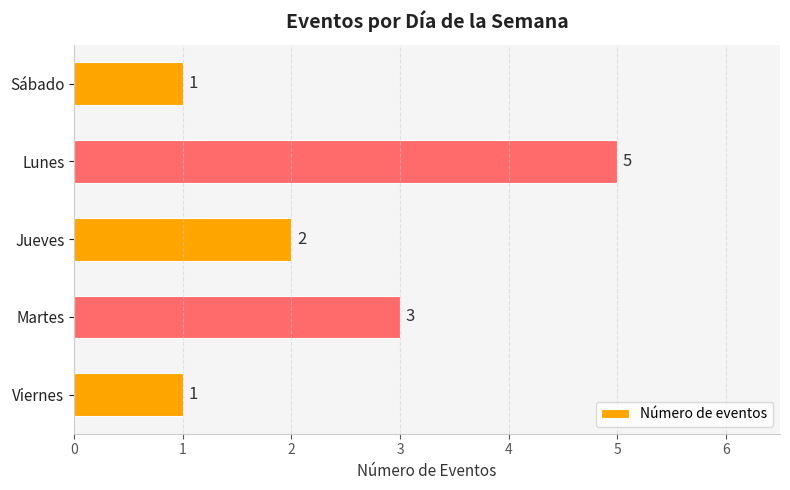

How many values are below 2?

2